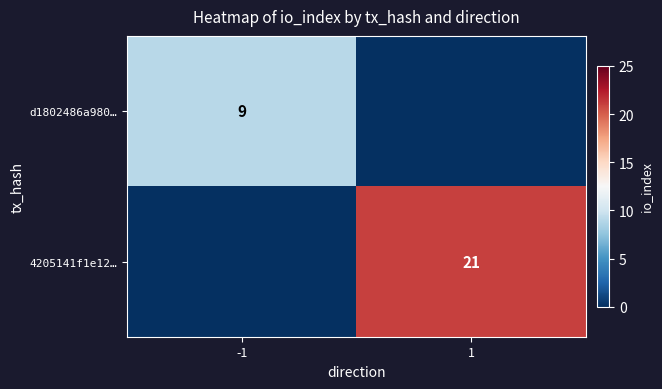

The d1802486a980… series shows 6 at -1. True or false?

False